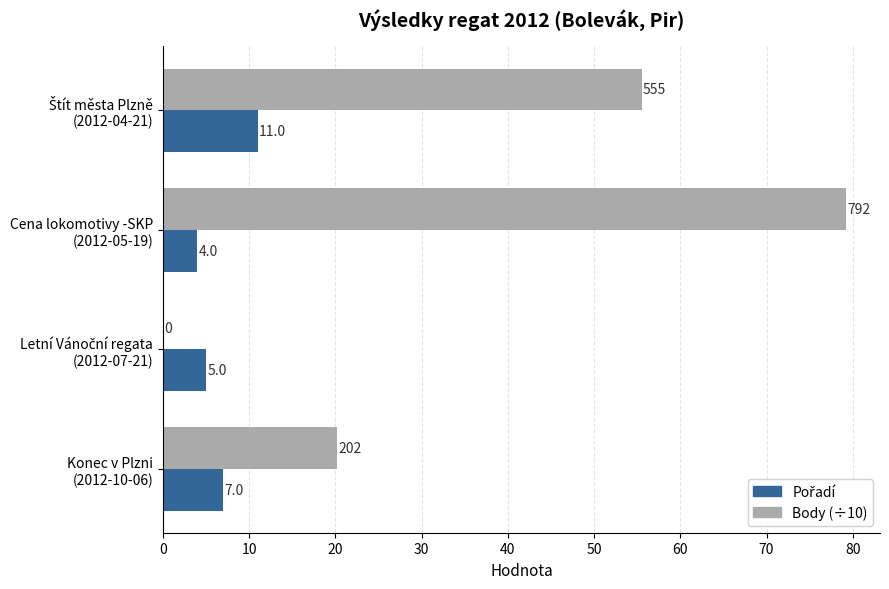

Which series has the largest total across all categories?

Body (÷10)